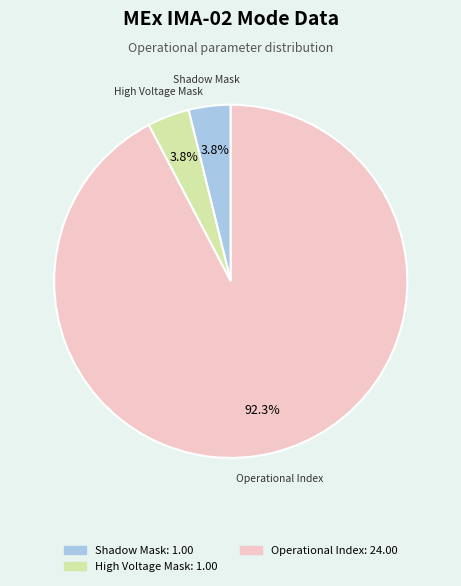

True or false: High Voltage Mask accounts for 4% of the total.

True